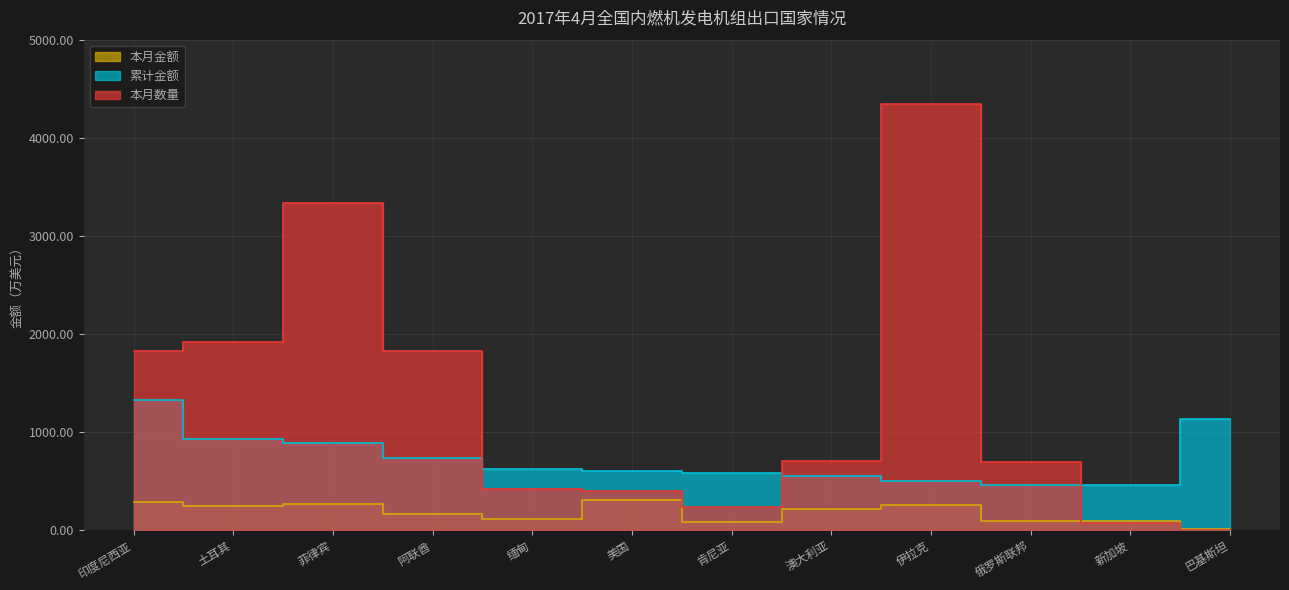

Reading left to right, list all the values displayed in this chart.

本月金额: 282.4	242.3	259.3	161.0	104.5	306.4	82.2	206.4	252.9	93.2	92.9	2.1
累计金额: 1320.0	922.9	887.0	728.5	615.6	596.0	579.0	545.4	498.0	455.7	455.0	1129.2
本月数量: 1823.0	1918.0	3338.0	1820.0	418.0	398.0	235.0	700.0	4348.0	693.0	72.0	1.0